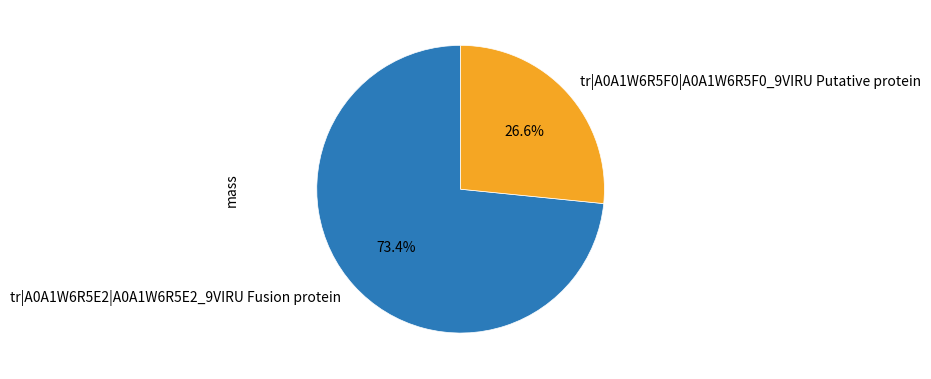

True or false: tr|A0A1W6R5F0|A0A1W6R5F0_9VIRU Putative protein accounts for 27% of the total.

True